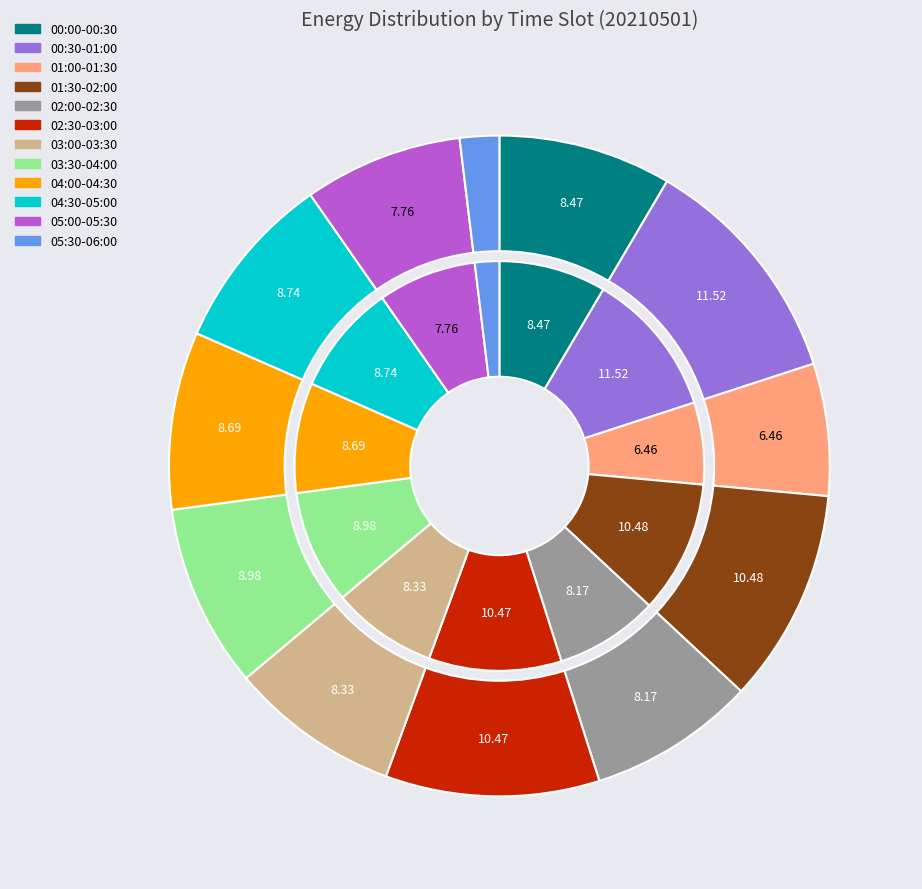

What percentage is the 00:00-00:30 slice, to the nearest percent?

8%